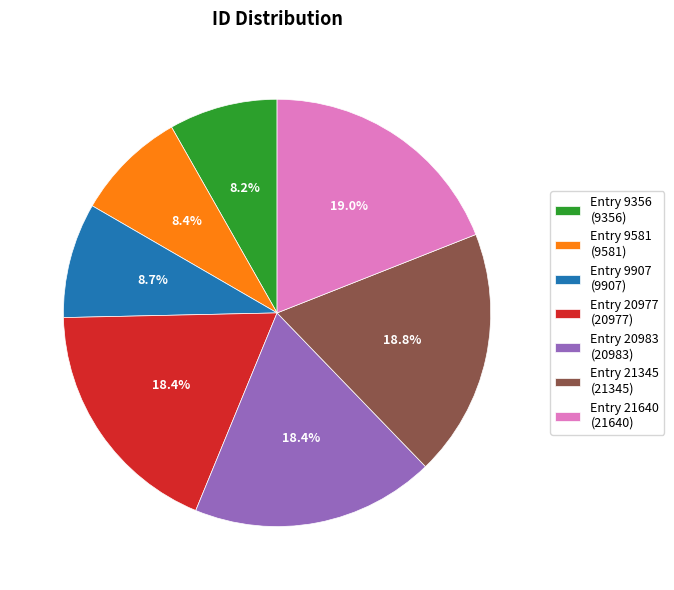

Between Entry 9356 (9356) and Entry 21640 (21640), which is larger?

Entry 21640 (21640)